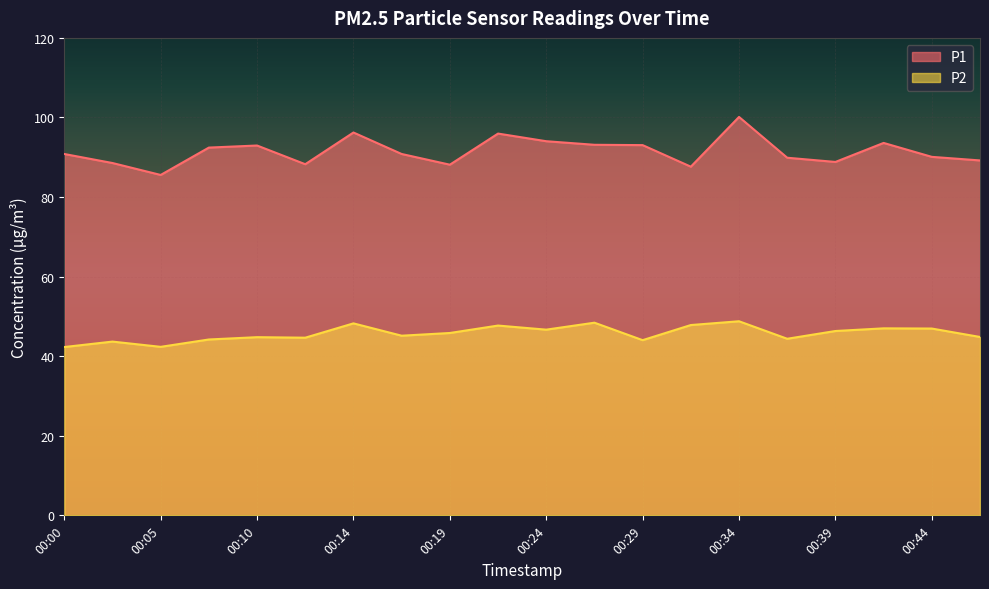

What is the difference between the maximum and minimum values in the P2 series?

6.5